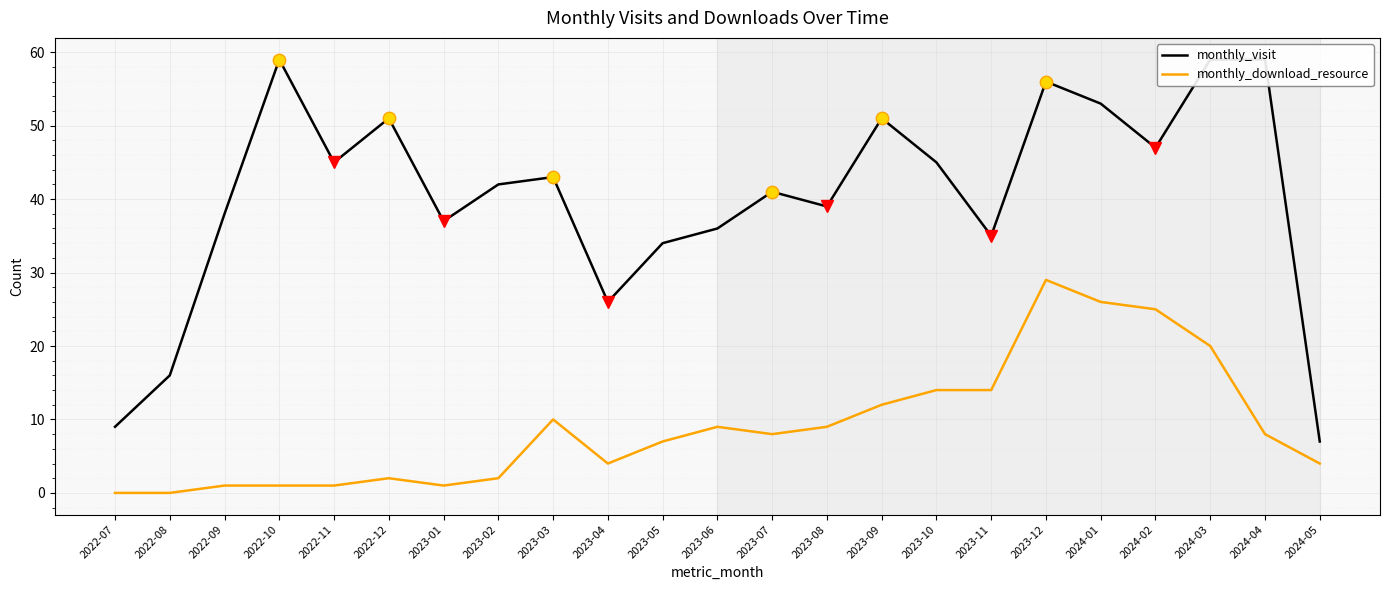

Is the value of monthly_visit at 2022-12 greater than the value of monthly_download_resource at 2022-09?

Yes